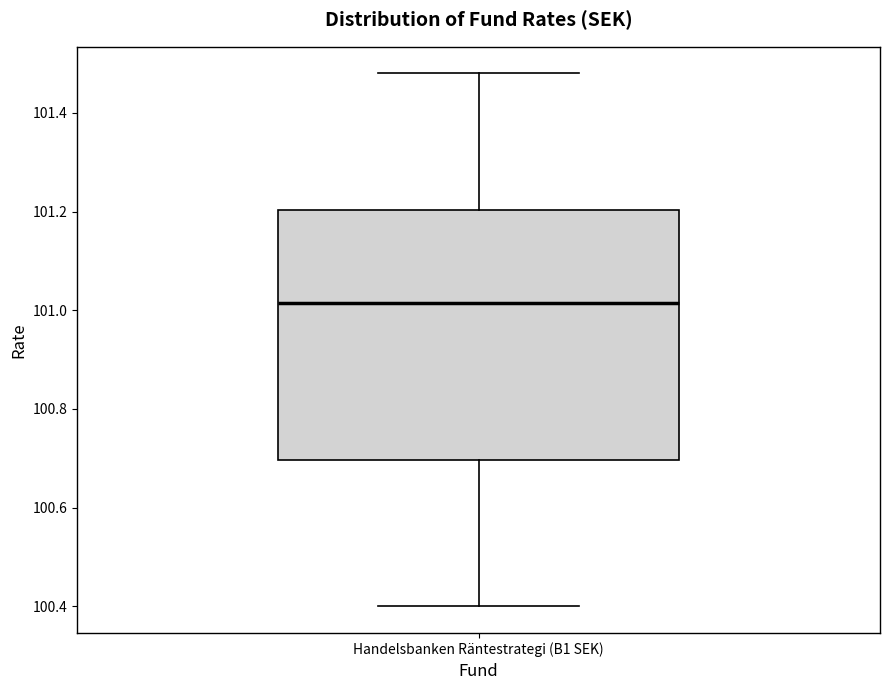

Read this box plot against the y-axis: the position of the median line, the range covered by the box, and the ends of both whiskers. The values are not printed on the chart, so give them approximately, as read against the axis.

median 101.02, box 100.70 to 101.20, whiskers 100.40 to 101.48